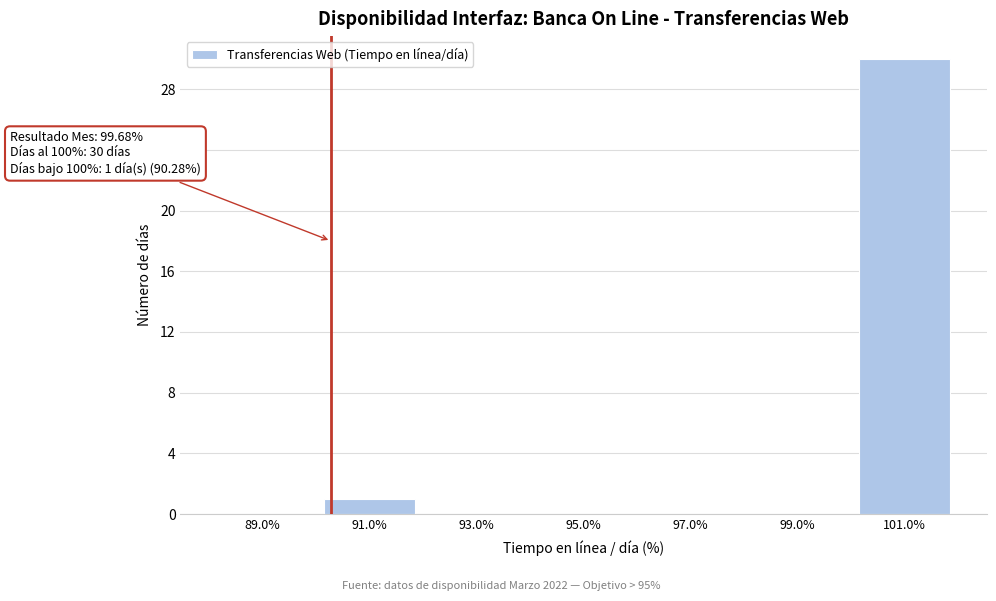

Which range on the x-axis has the tallest bar?

100 to 102